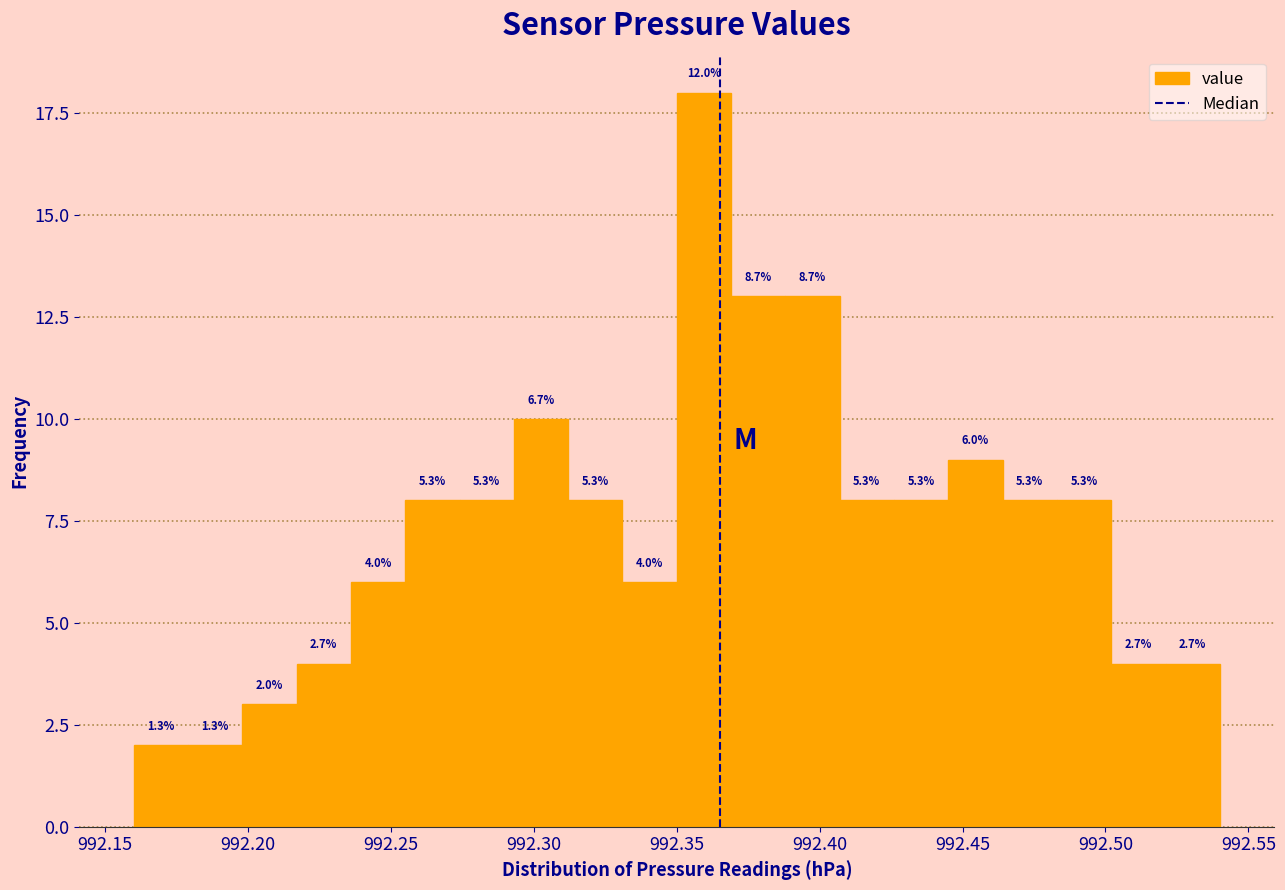

Read against the x-axis, roughly where is the centre of the tallest bar?

992.360